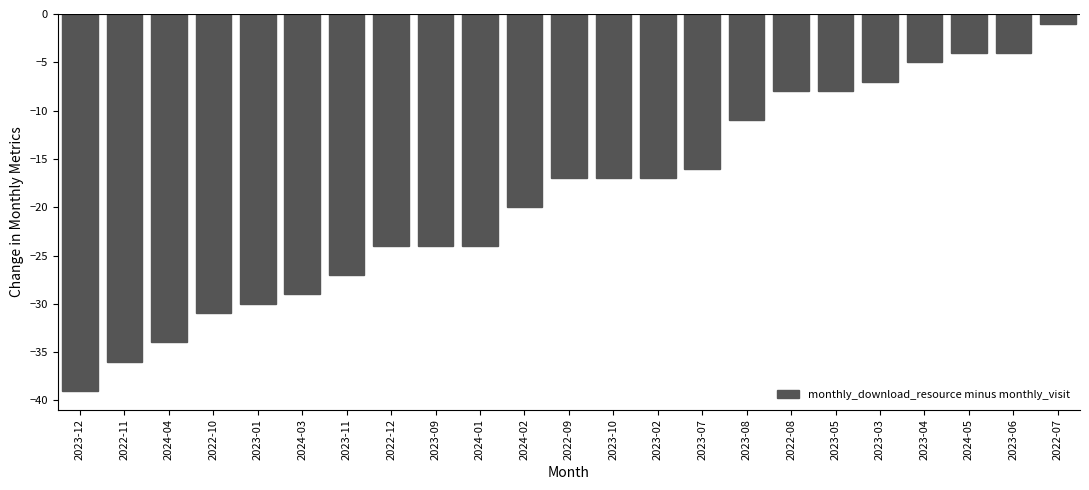

Between 2023-05 and 2023-06, which is larger?

2023-06